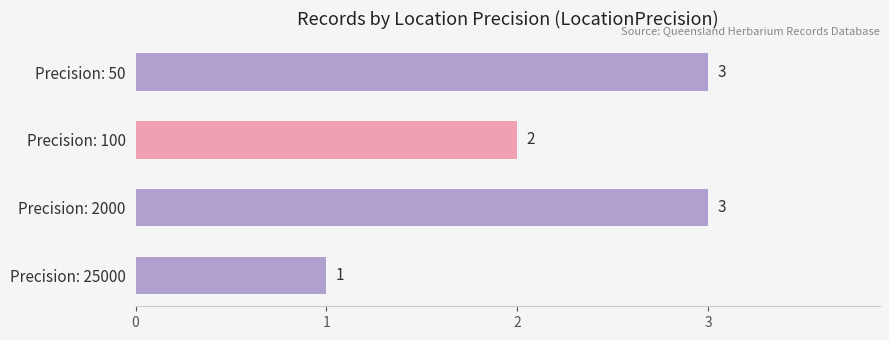

How many data points are less than 3?

2